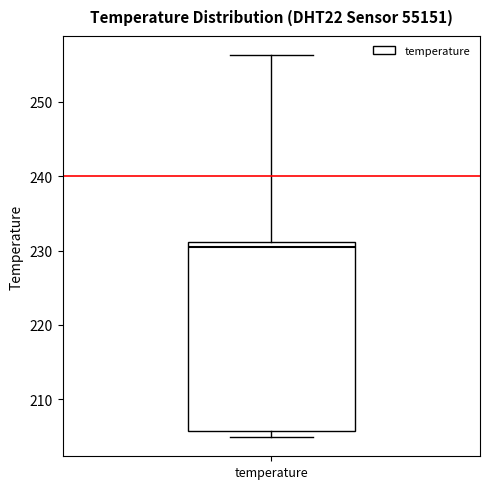

Where does the median line of the box for temperature sit on the y-axis? The values are not printed on the chart, so give them approximately, as read against the axis.

230